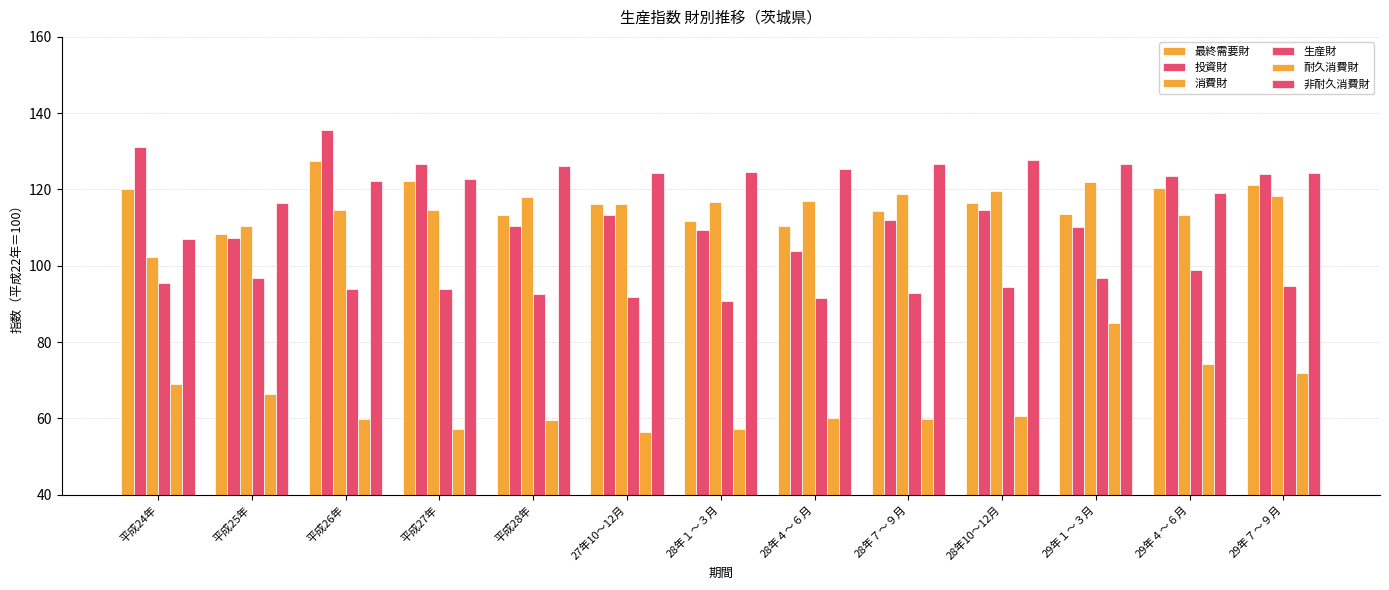

Are the bars grouped side by side (vs. stacked)?

Yes